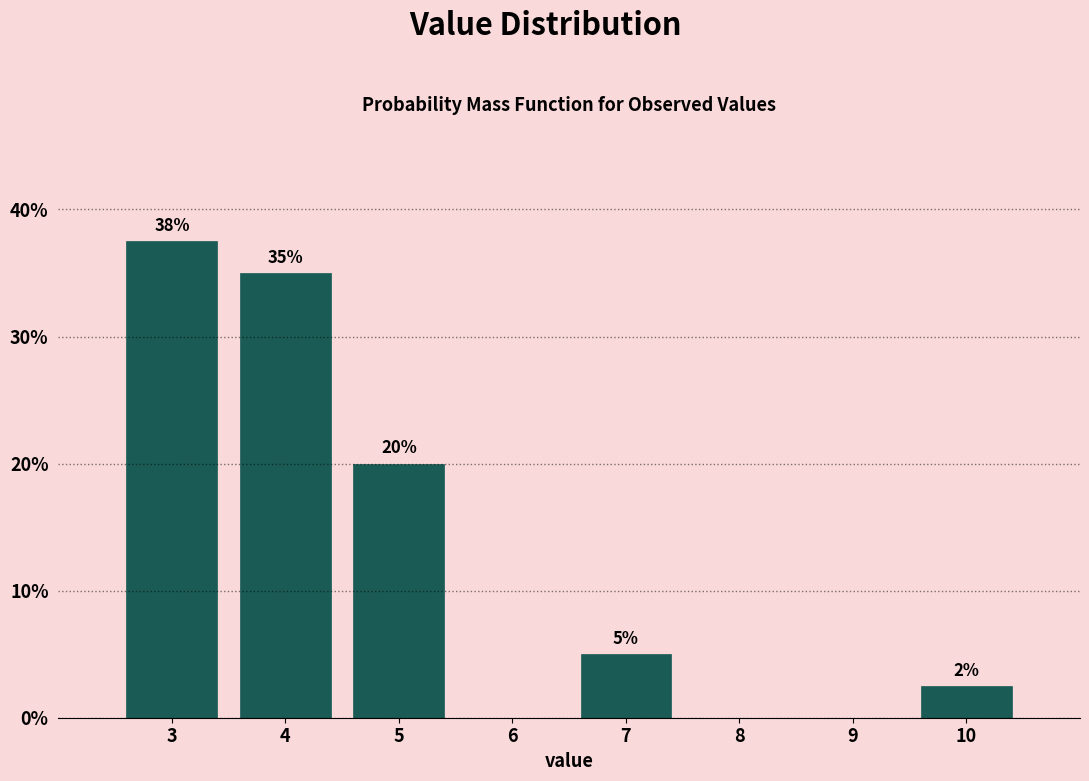

Which range on the x-axis has the tallest bar?

2.5 to 3.5